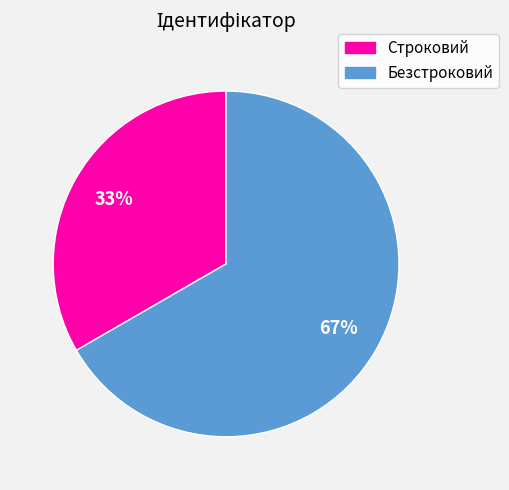

Combined, do Безстроковий and Строковий account for over 50%?

Yes